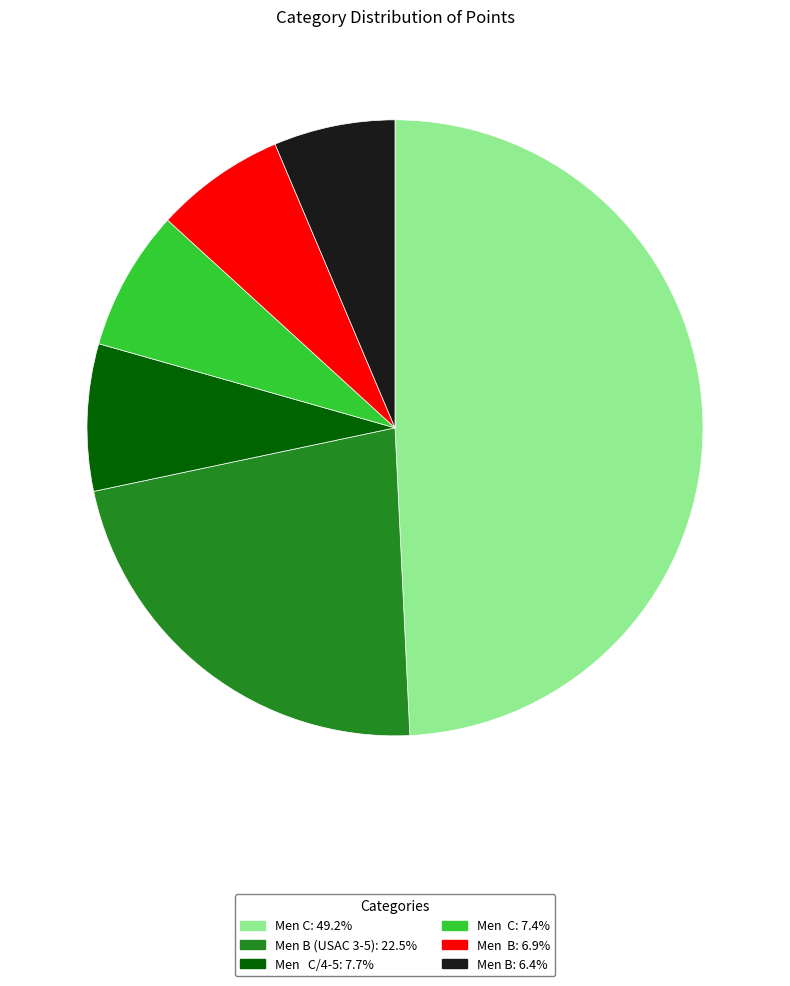

Is there a majority slice in this chart?

No